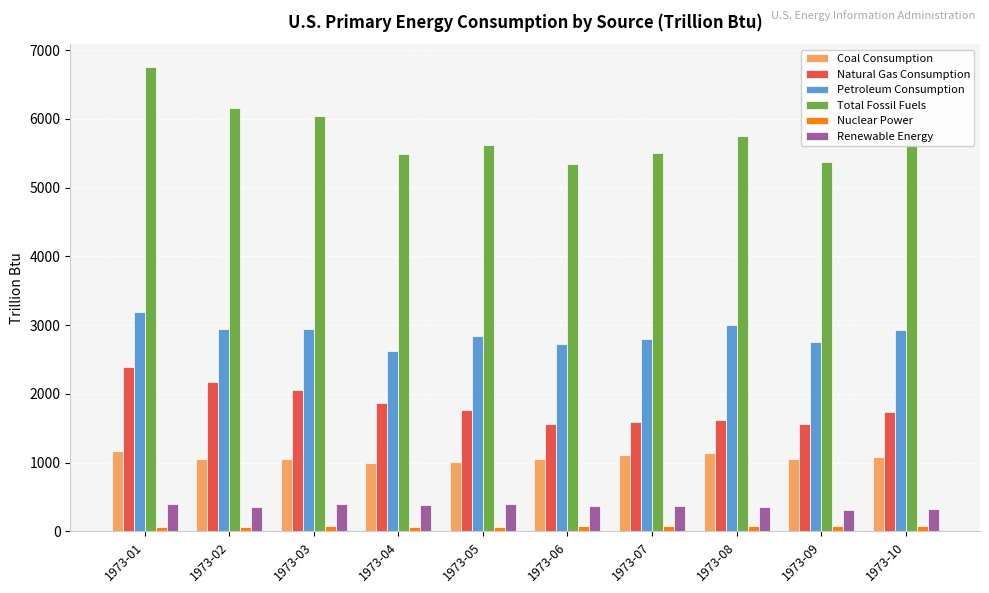

What is the total value across all series at 1973-06?

11146.4